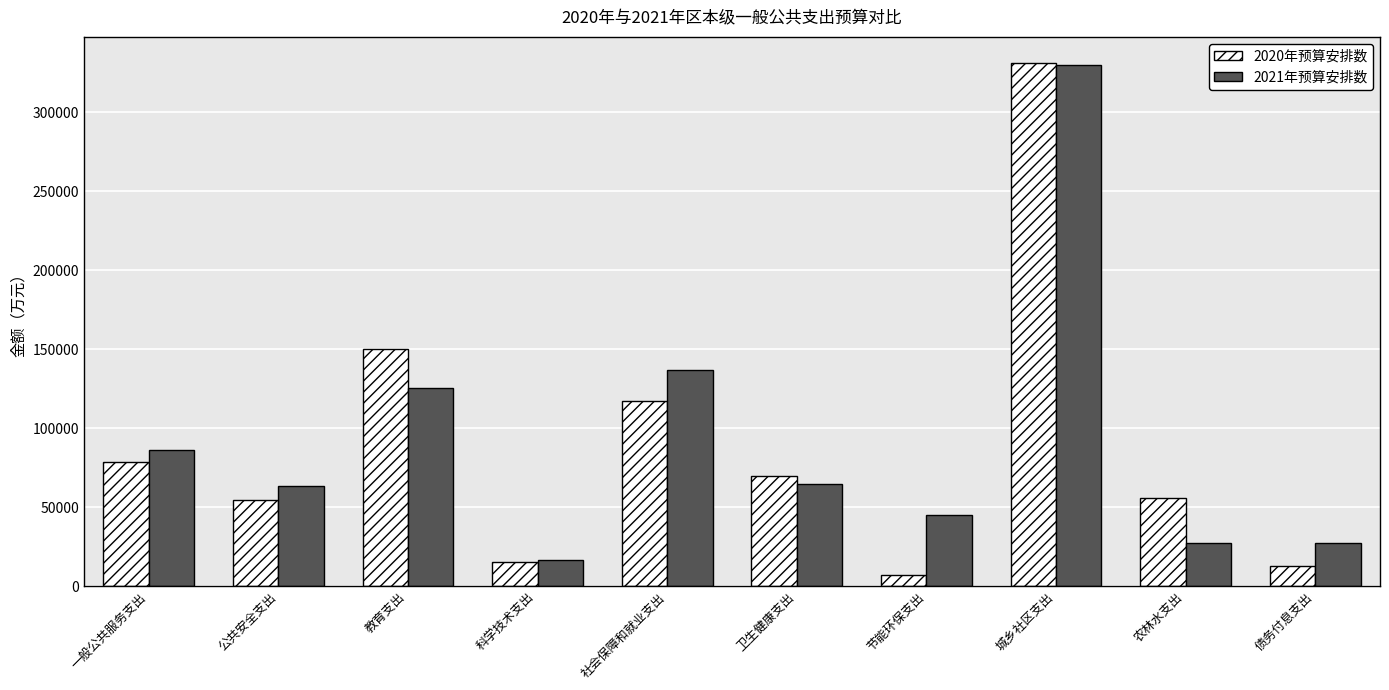

What are all the series names shown in the legend?

2020年预算安排数, 2021年预算安排数